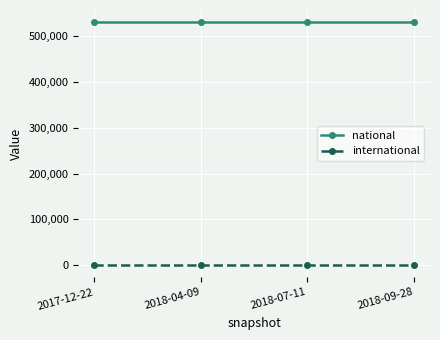

Is the value of international at 2017-12-22 greater than the value of national at 2018-09-28?

No